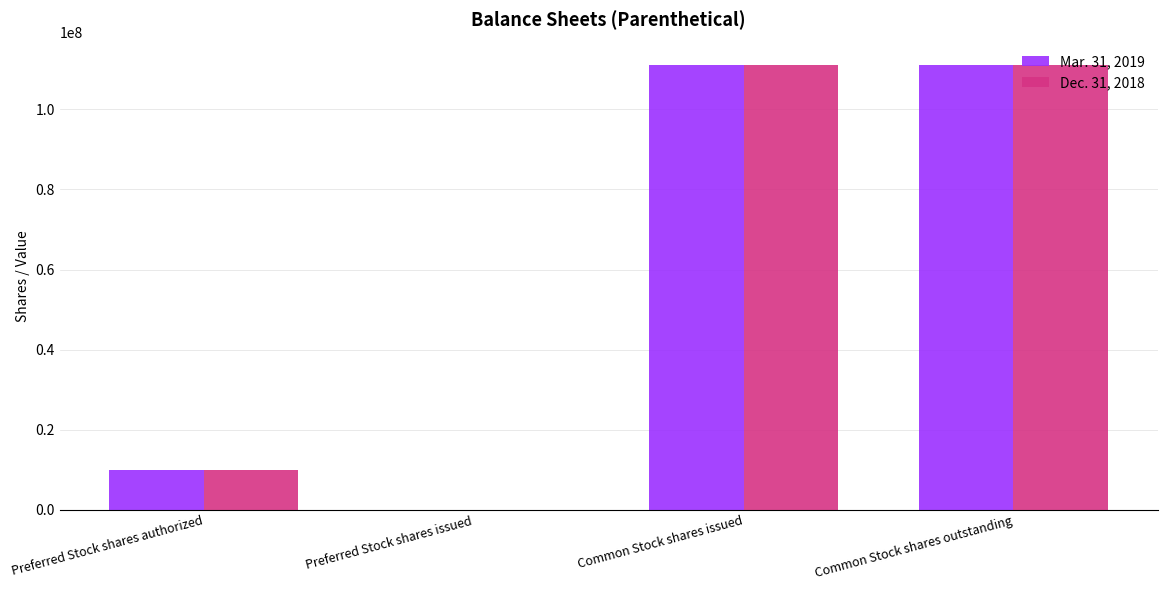

What are all the series names shown in the legend?

Mar. 31, 2019, Dec. 31, 2018